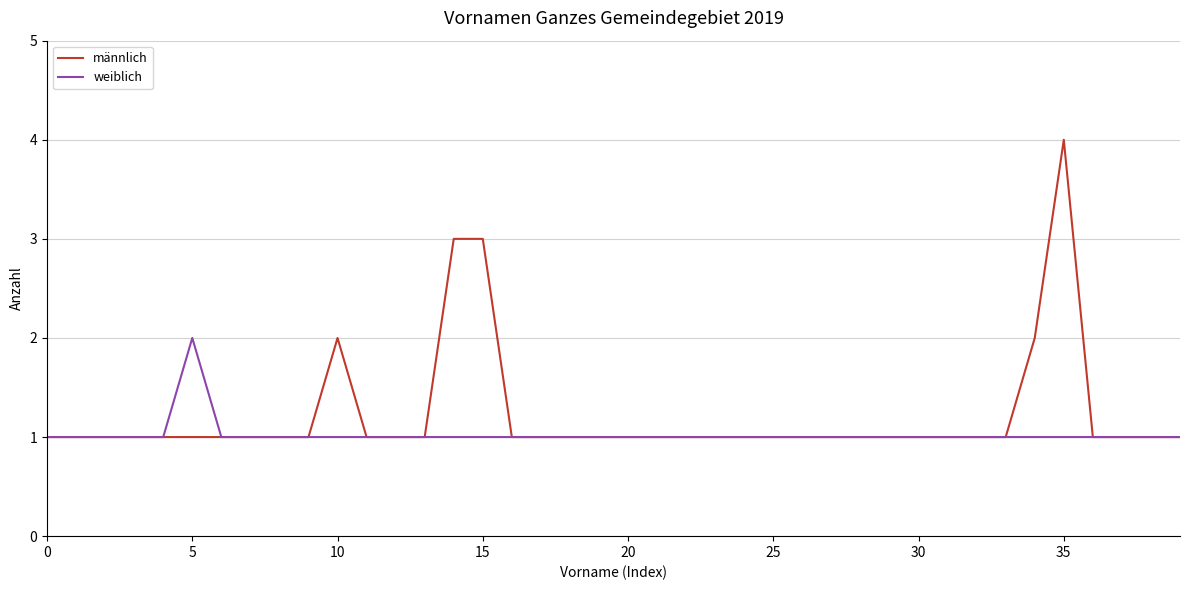

Which series has the largest total across all categories?

männlich